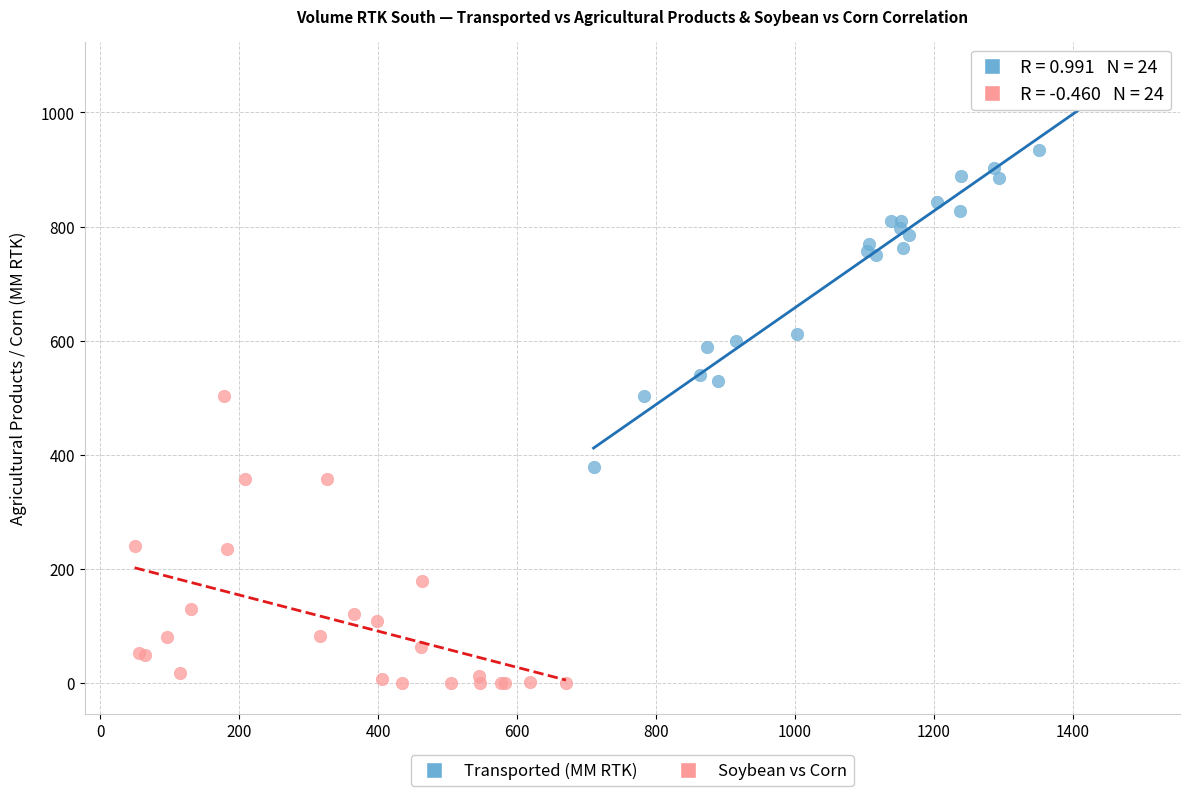

Which series contains the highest Y value?

Transported (MM RTK)